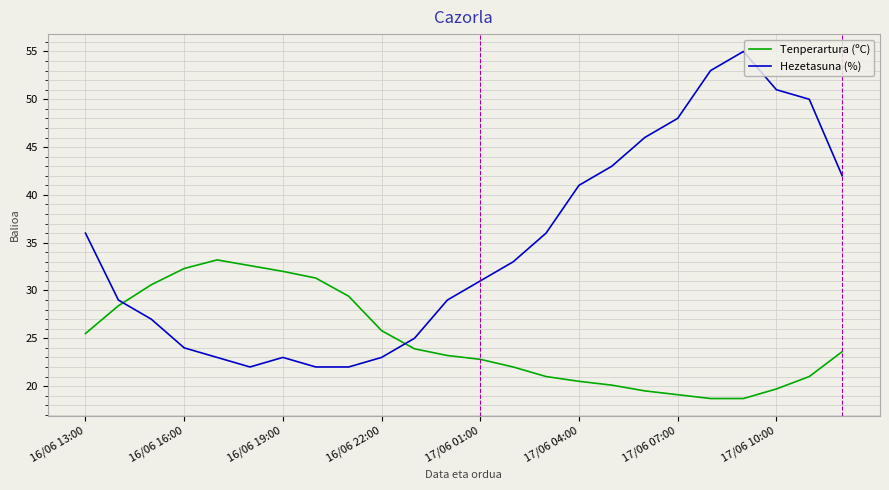

Which series has the largest total across all categories?

Hezetasuna (%)